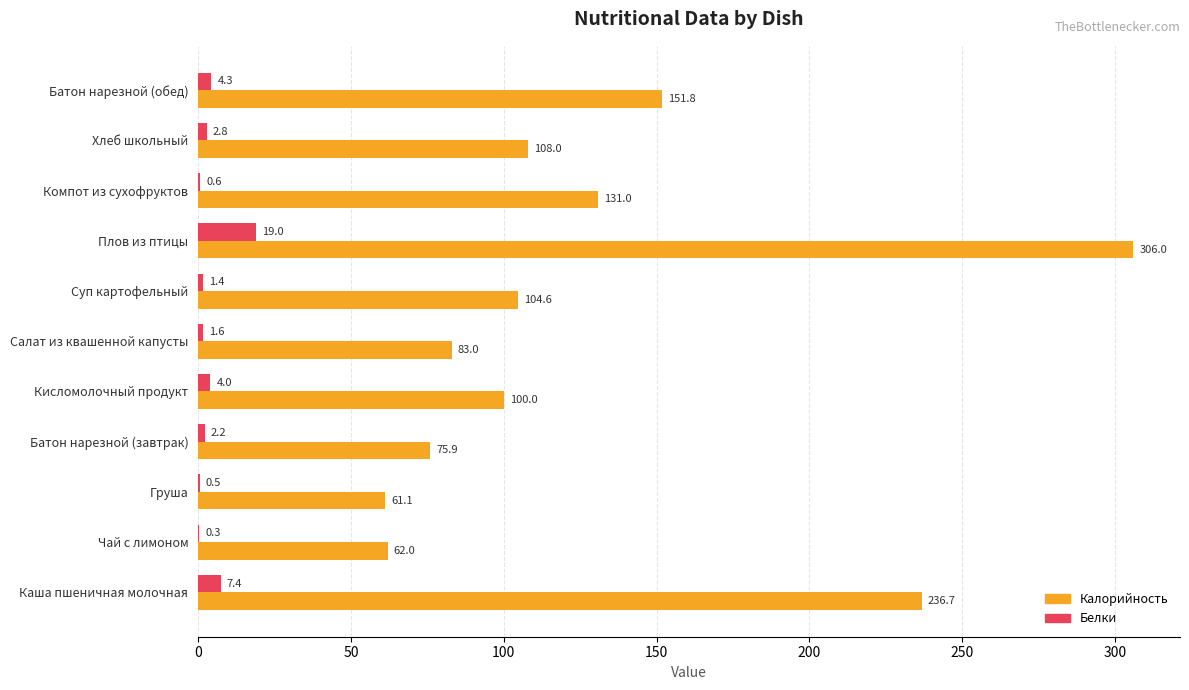

What is the sum of the Белки values at Плов из птицы and Компот из сухофруктов?

19.6